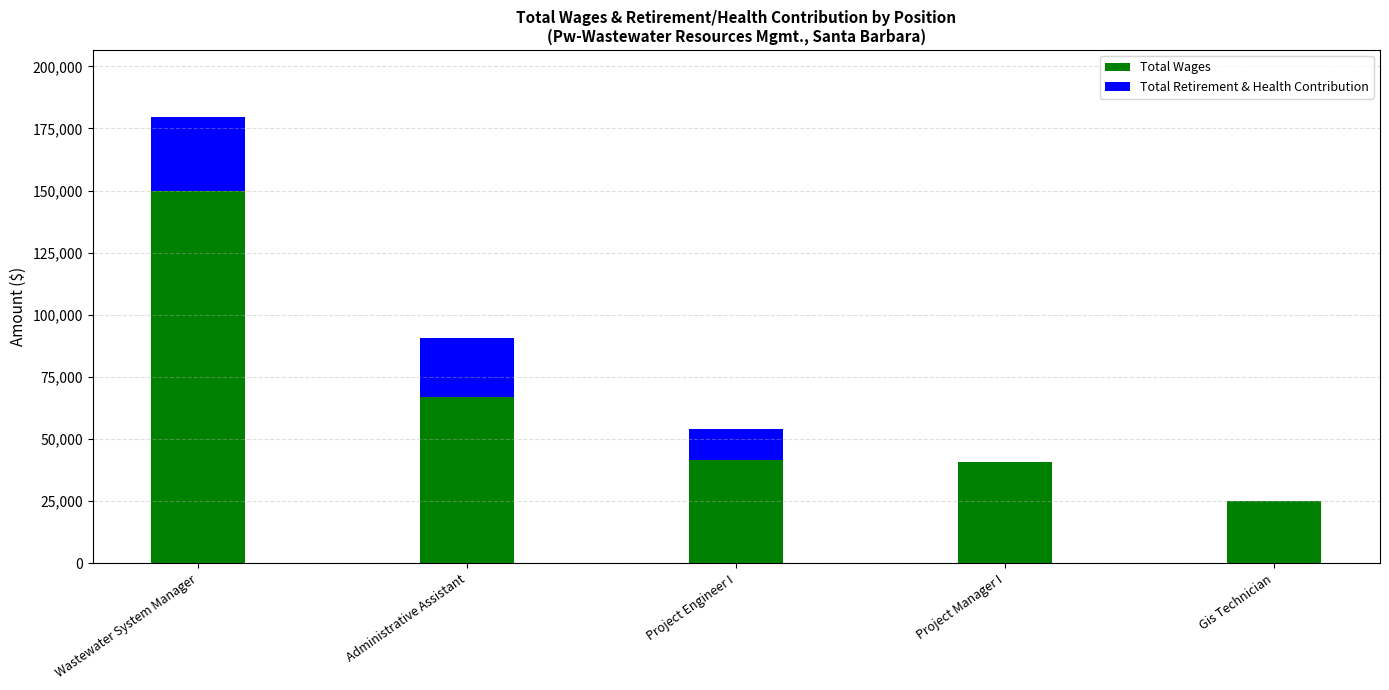

How many categories are shown in the chart?

5